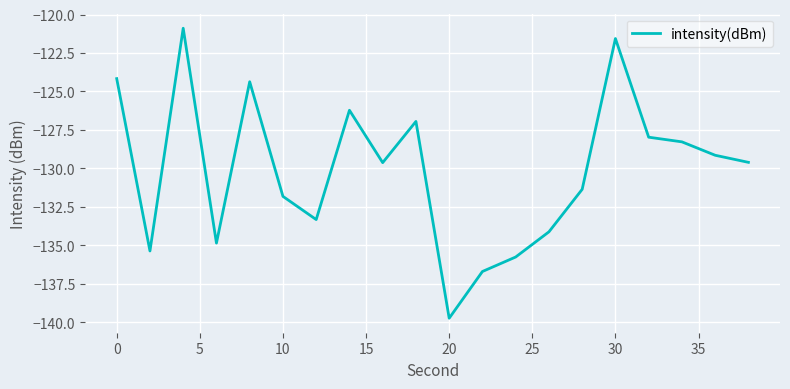

How many lines are shown in the chart?

1